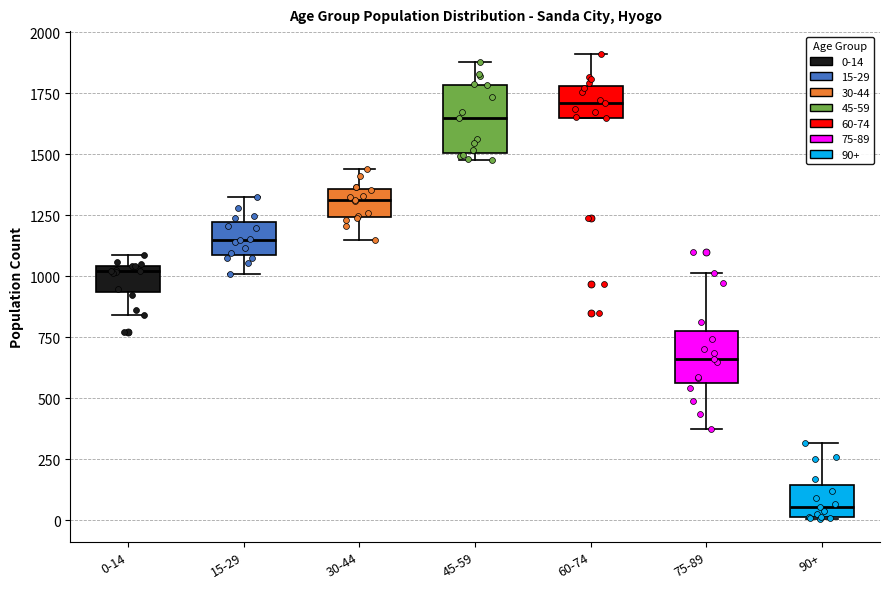

Which box is the tallest, from its lower edge to its upper edge?

45-59